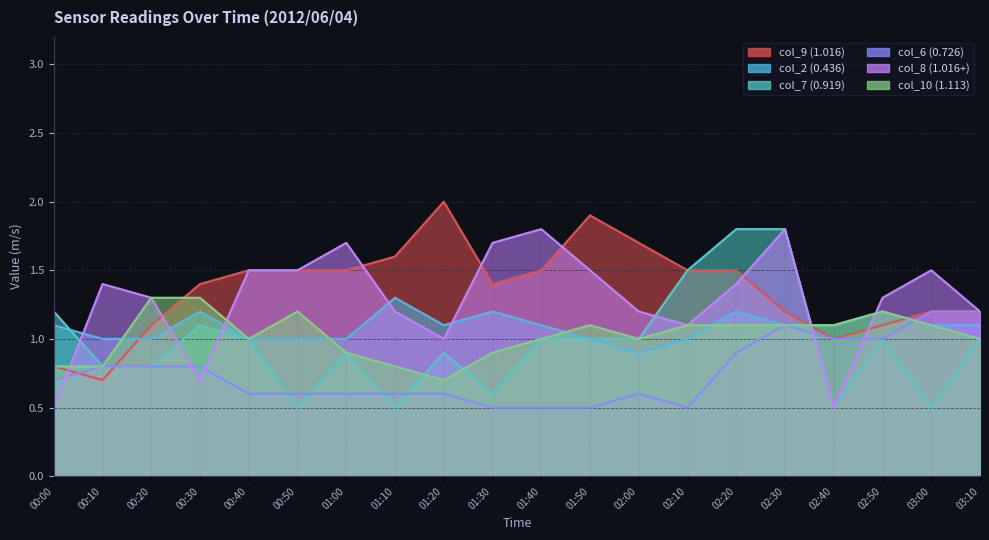

Which series has the largest range (max minus min)?

col_9